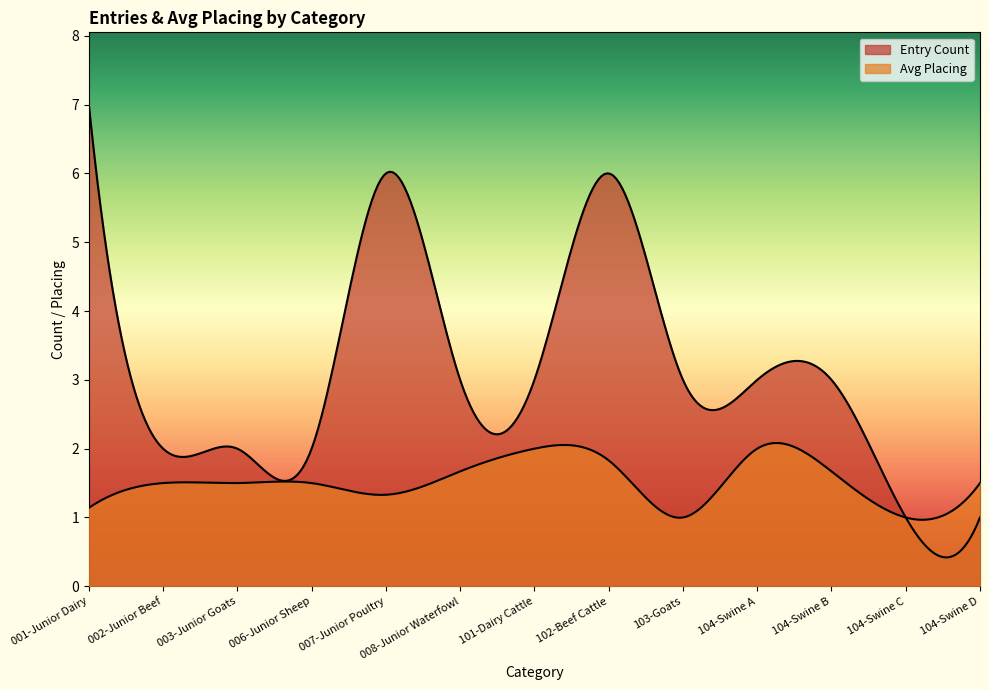

What position from the left is 101-Dairy Cattle?

7